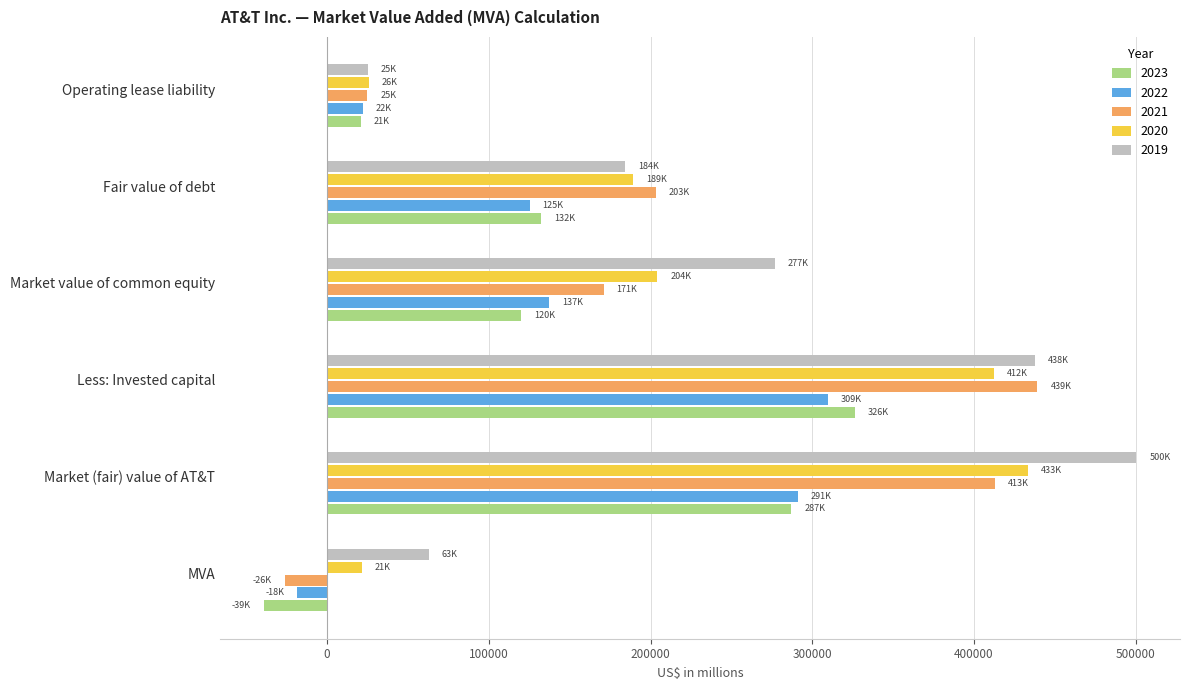

Where is 2023 nearest to the value 143472?

Fair value of debt